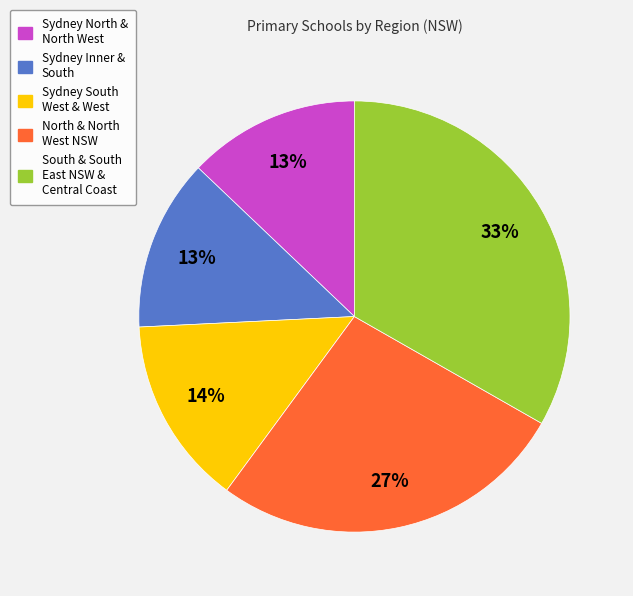

What is the largest slice in the pie chart?

South & South East NSW & Central Coast